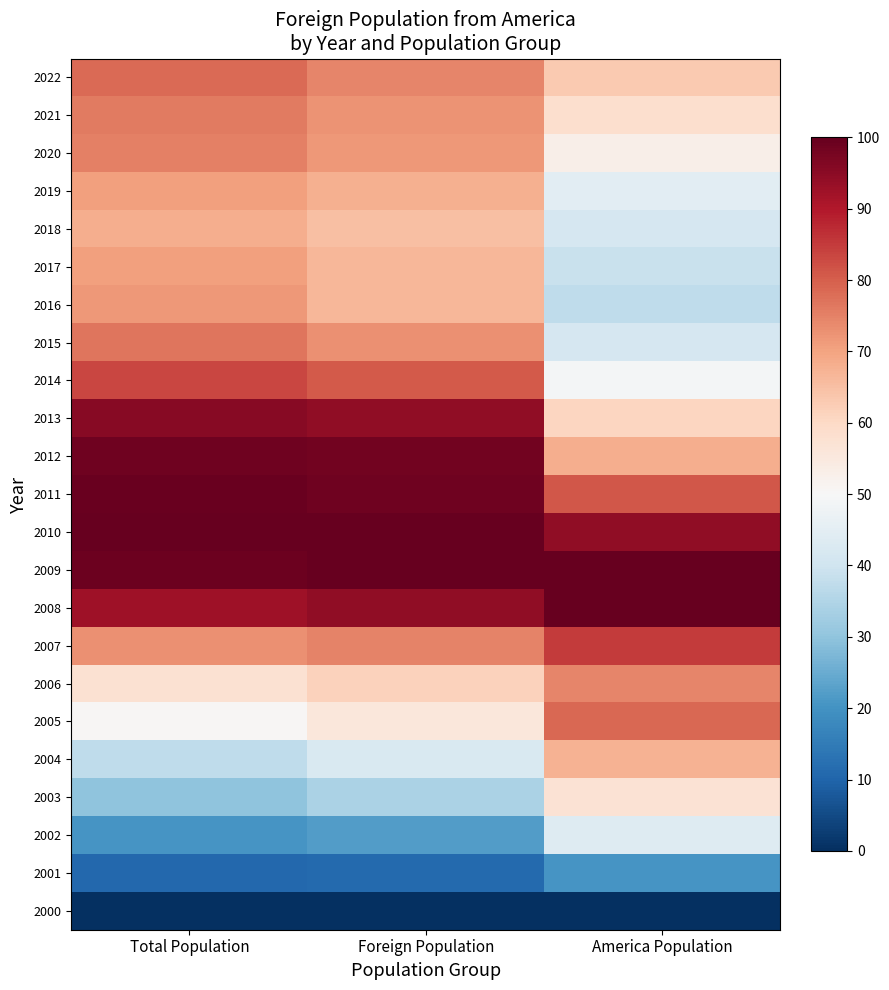

Rank the series at Total Population from lowest to highest value.

2000, 2001, 2002, 2003, 2004, 2005, 2006, 2018, 2019, 2017, 2016, 2007, 2020, 2021, 2015, 2022, 2014, 2008, 2013, 2012, 2009, 2011, 2010